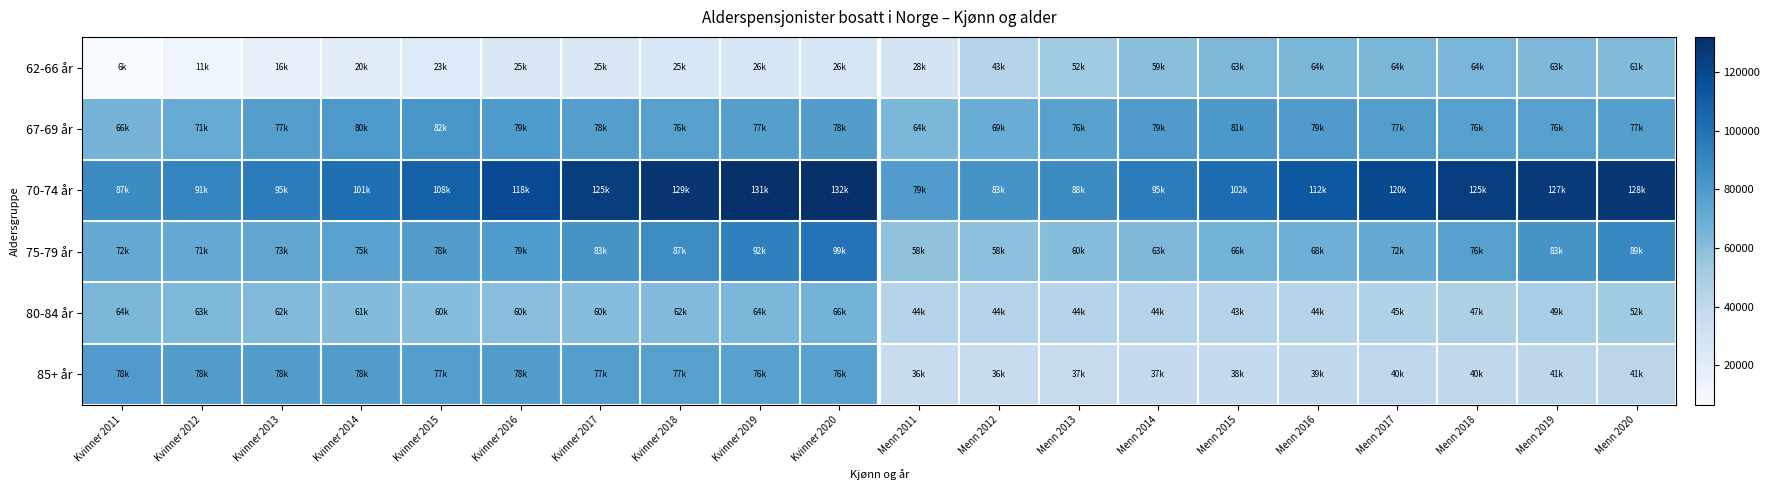

How many series are shown in this chart?

6